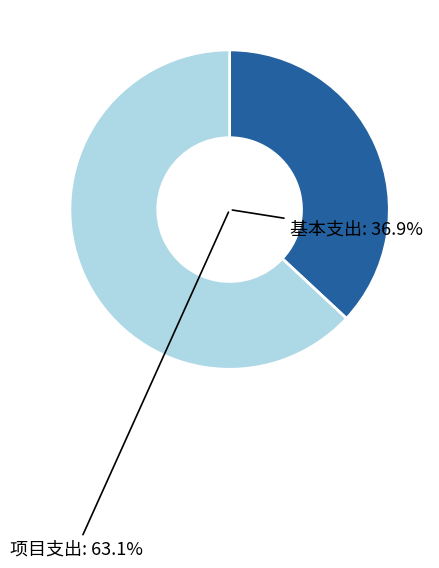

The 一般公共服务支出 slice represents 38% of the pie. True or false?

False